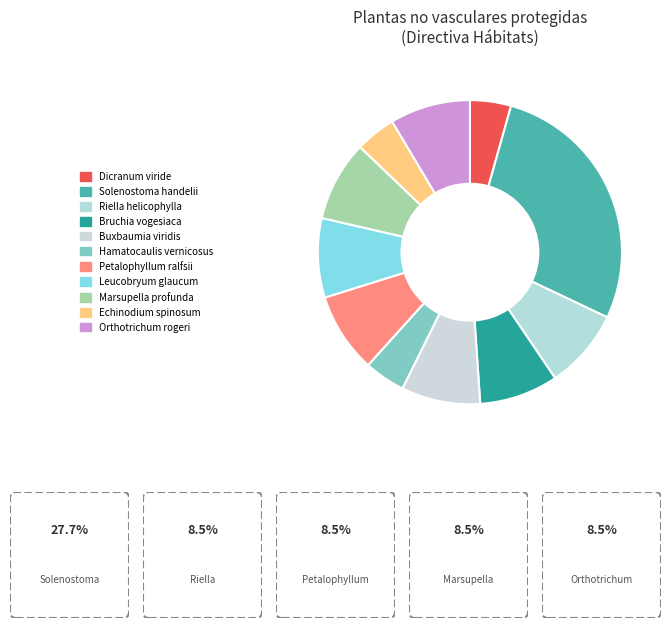

How many segments does this pie chart have?

11